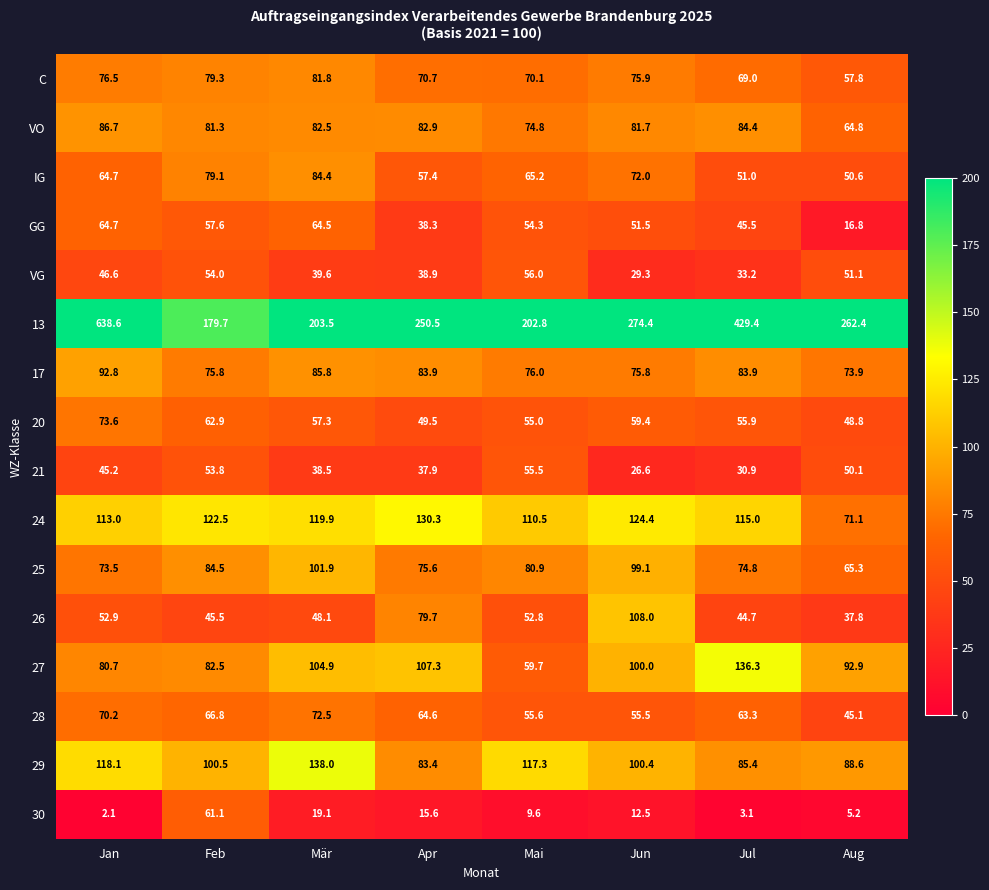

List the series in order of their peak value, lowest first.

21, VG, 30, GG, 28, 20, C, IG, VO, 17, 25, 26, 24, 27, 29, 13